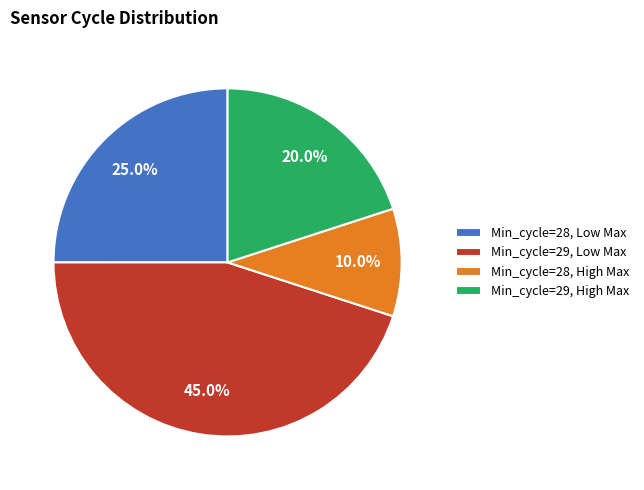

Which category has the biggest portion of the pie?

Min_cycle=29, Low Max